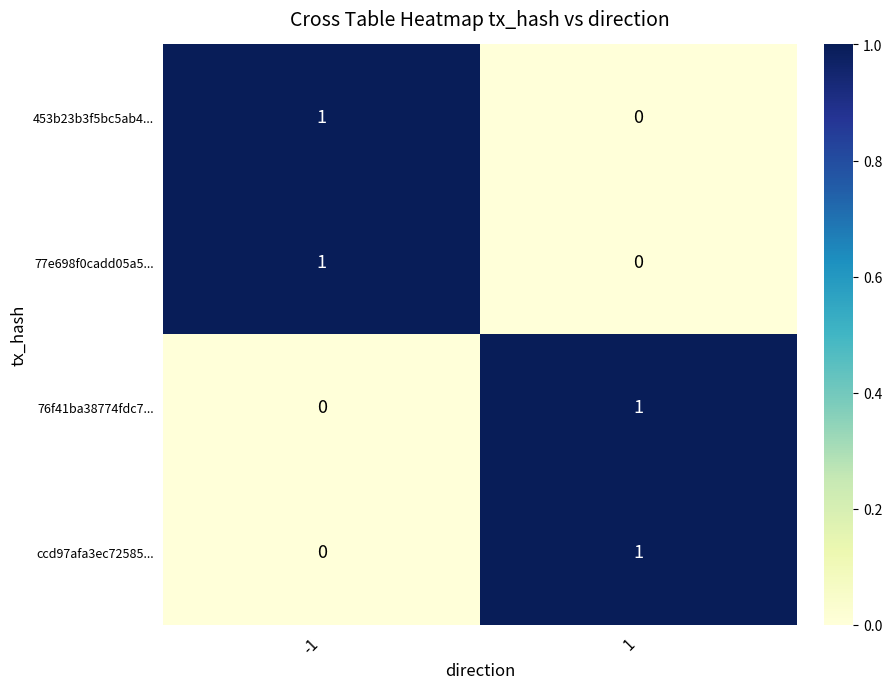

At how many categories does at least one series exceed 0?

2